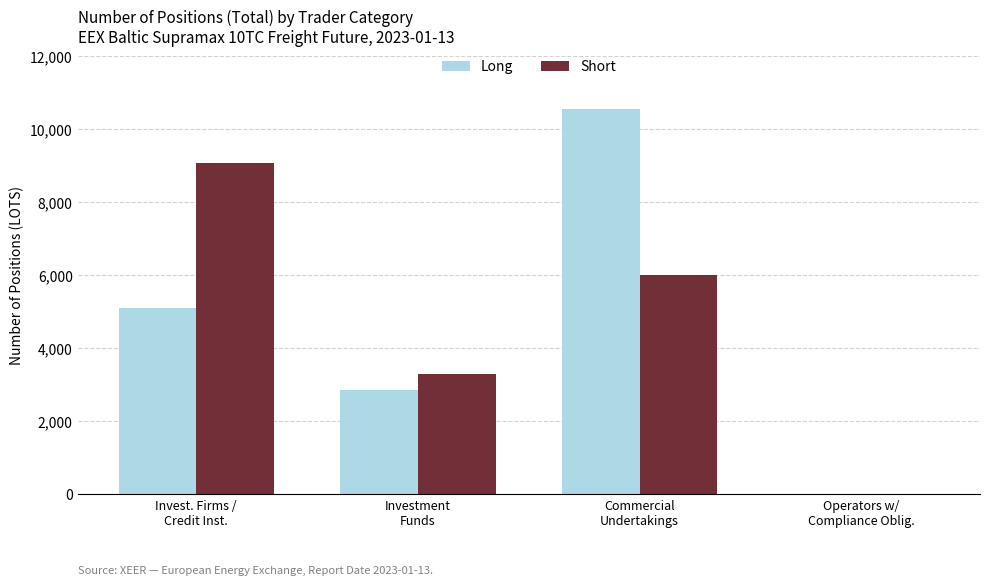

What value does the Short series have at Invest. Firms /
Credit Inst.?

9074